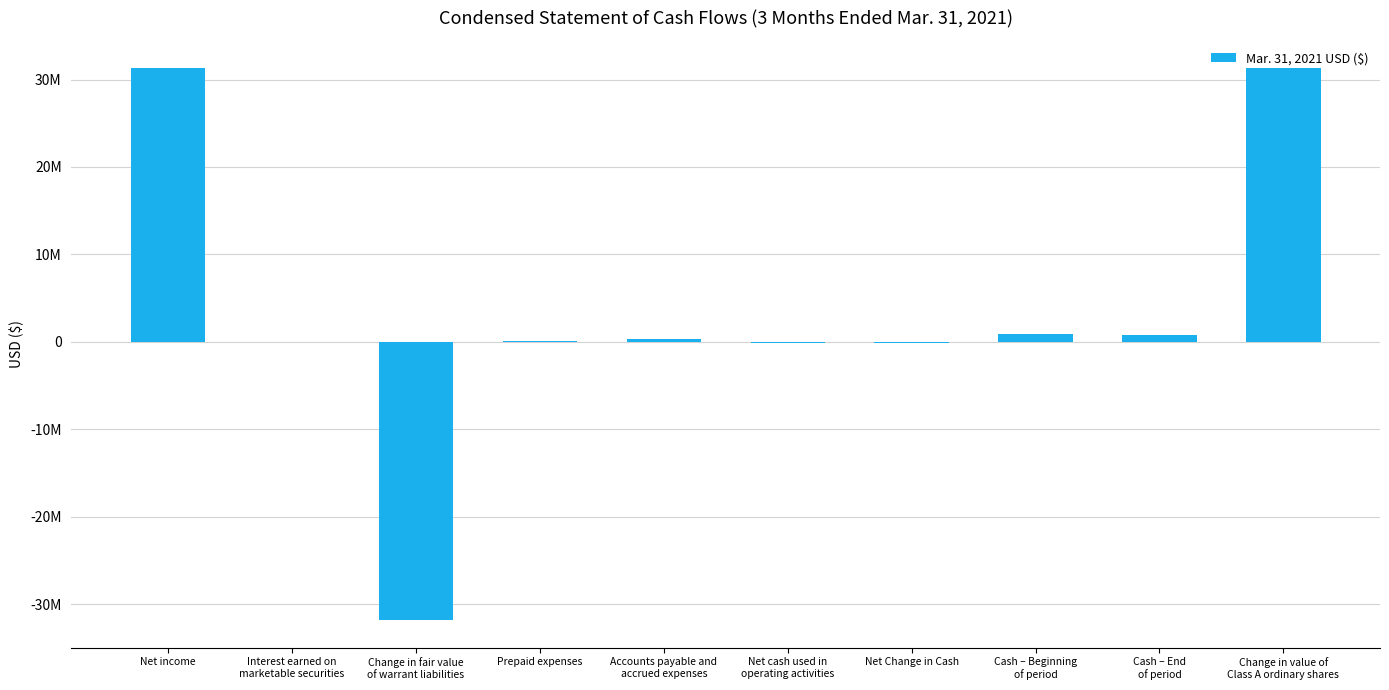

Are the bars horizontal?

No